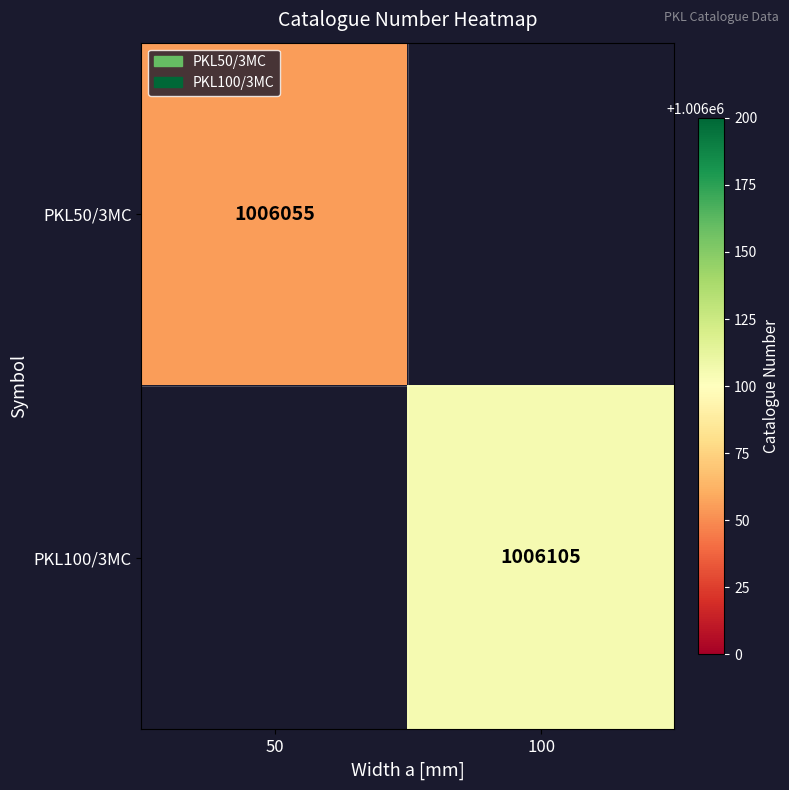

What is the minimum value shown in the chart?

1006055.0